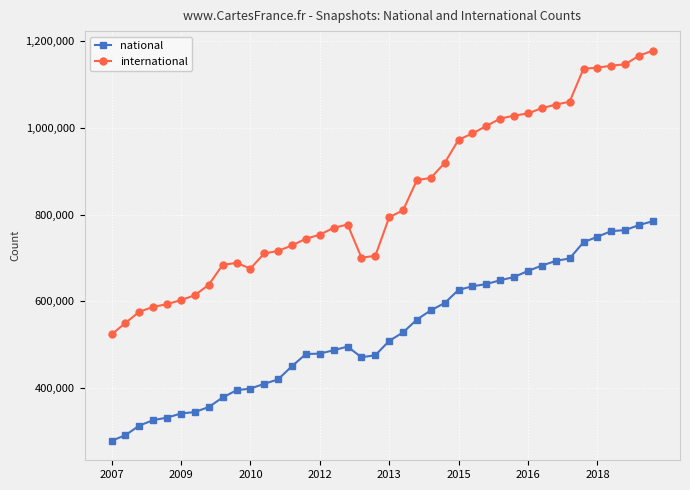

What is the sum of all international values?

33740718